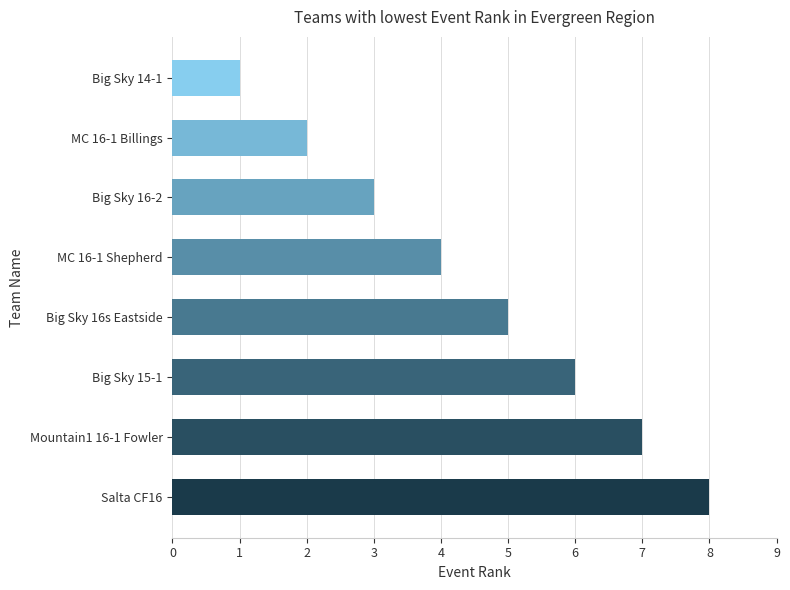

Reading bottom to top, what are all the values shown in this chart?

8	7	6	5	4	3	2	1